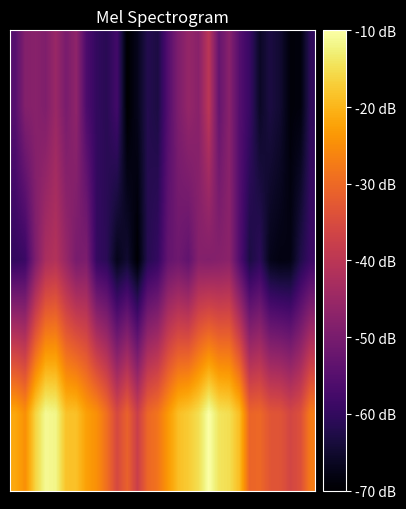

How many categories are shown in the chart?

30